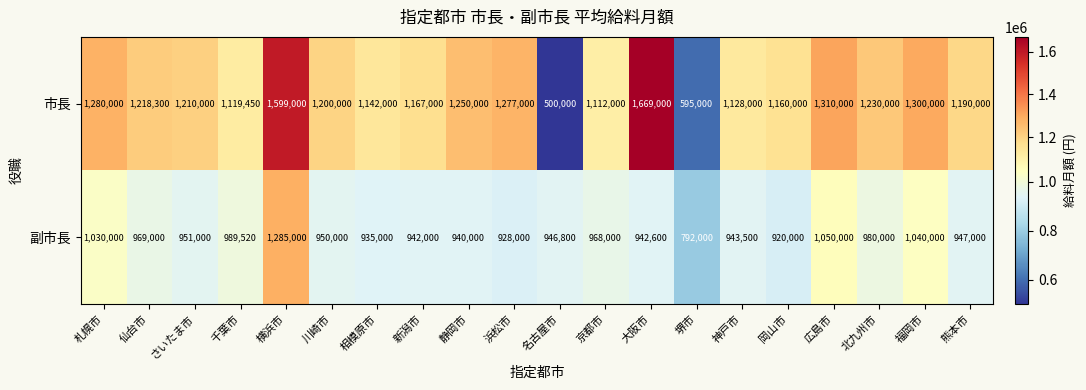

What is the difference between the 市長 values at 大阪市 and 神戸市?

541000